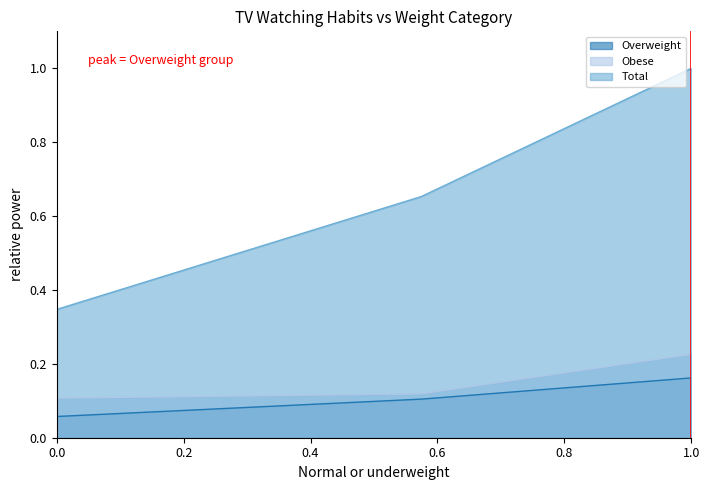

What is the difference between the maximum and minimum values in the Total series?

0.7